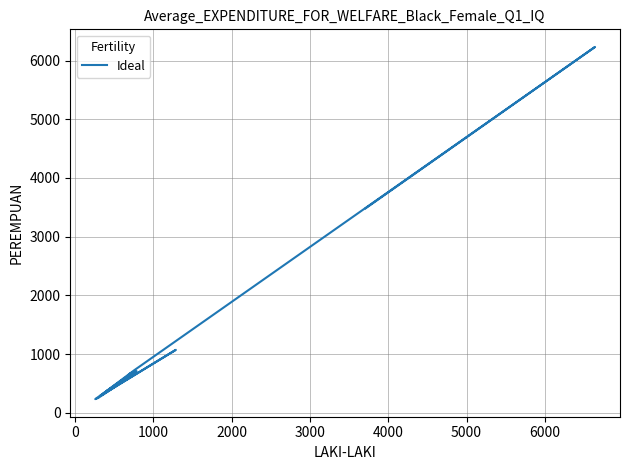

Does the chart have visible grid lines?

Yes